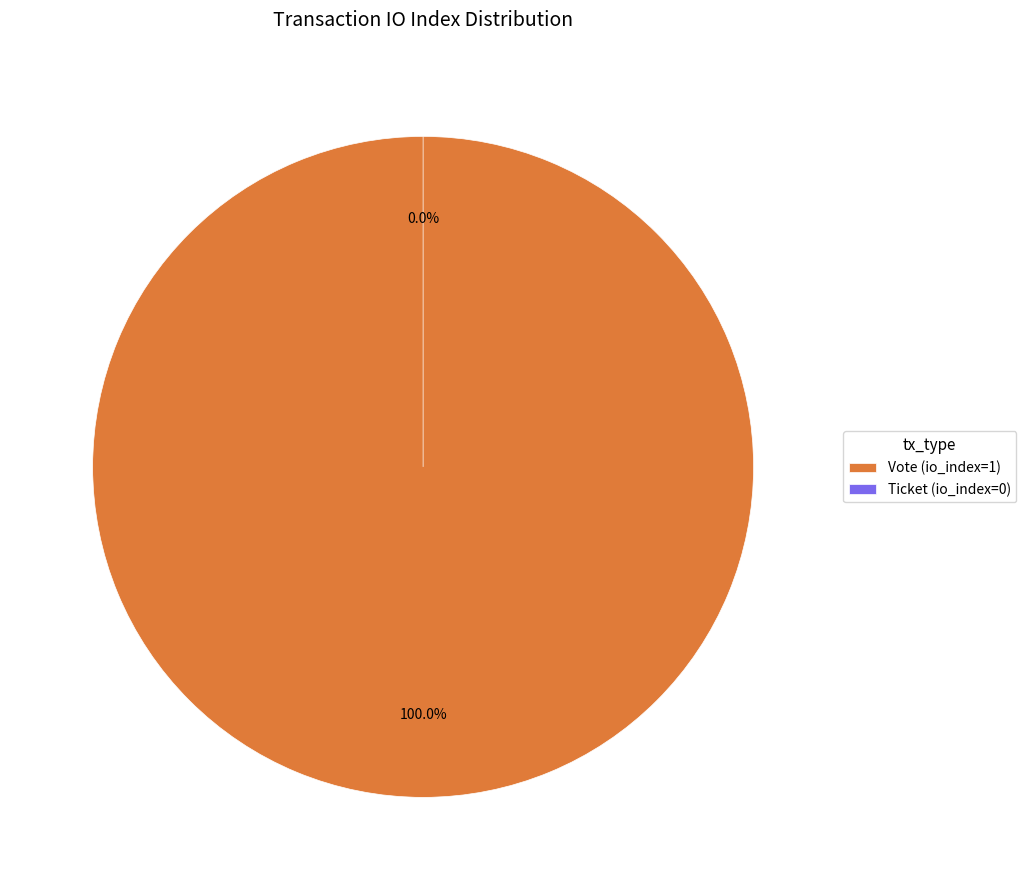

What is the change in value from Vote (io_index=1) to Ticket (io_index=0)?

-1